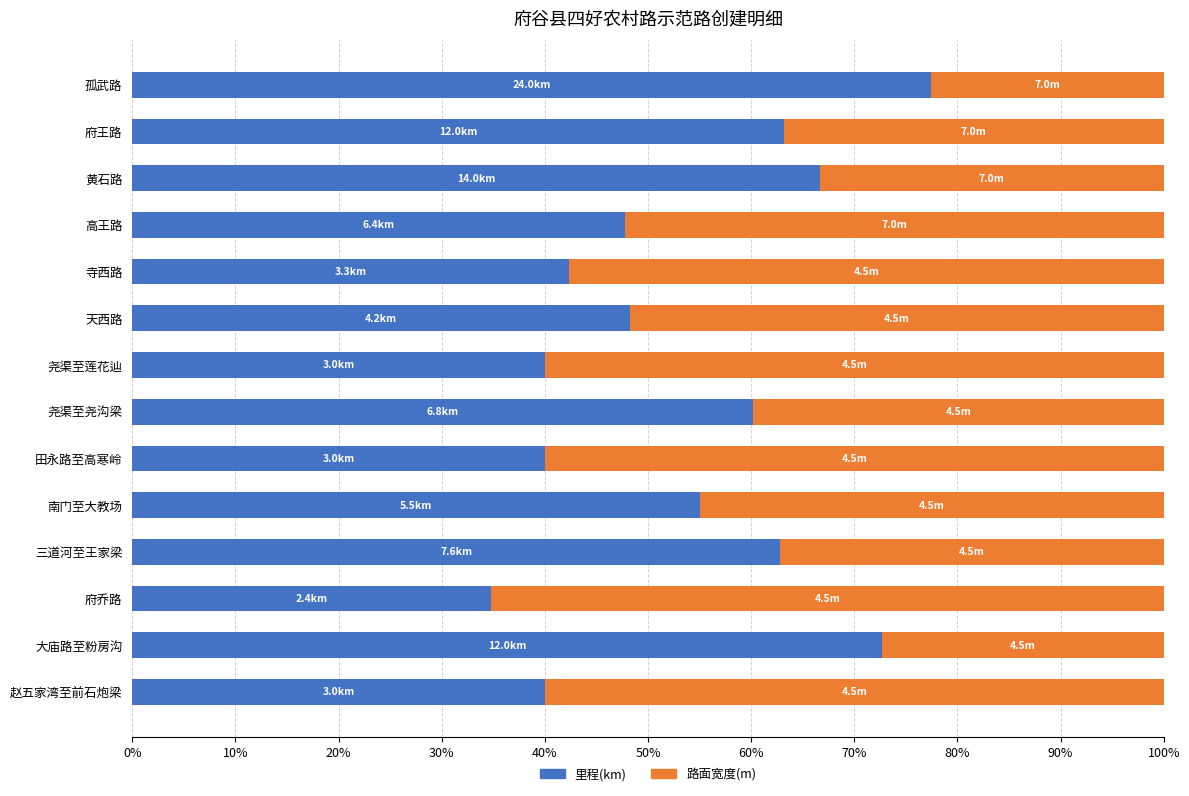

Is it true that 里程(km) equals 66.7 at 黄石路?

True